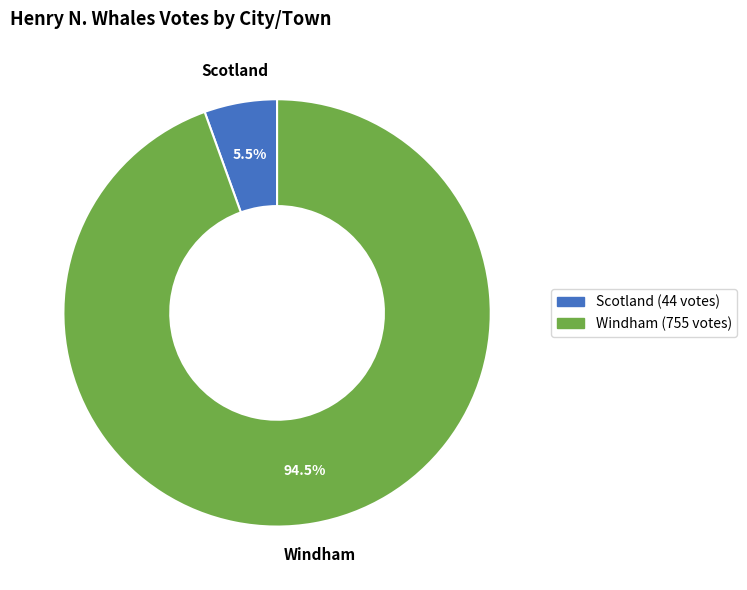

Does any single category account for the majority?

Yes